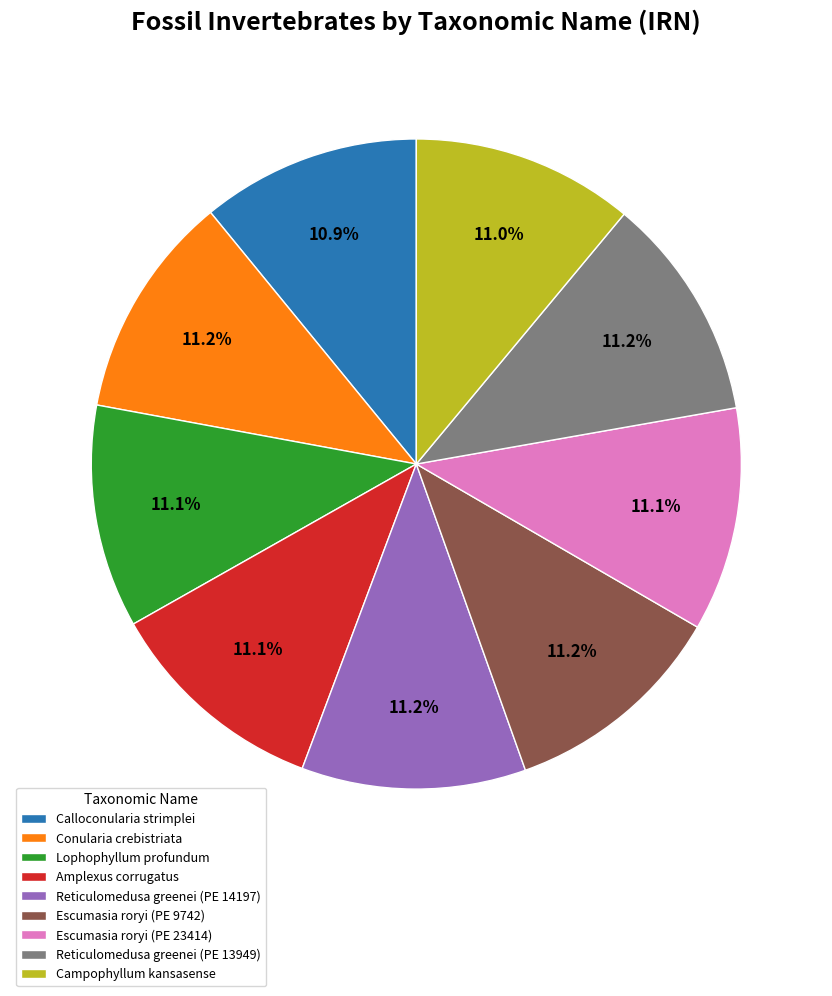

What is the ratio of the value at Conularia crebistriata to the value at Lophophyllum profundum?

1.0